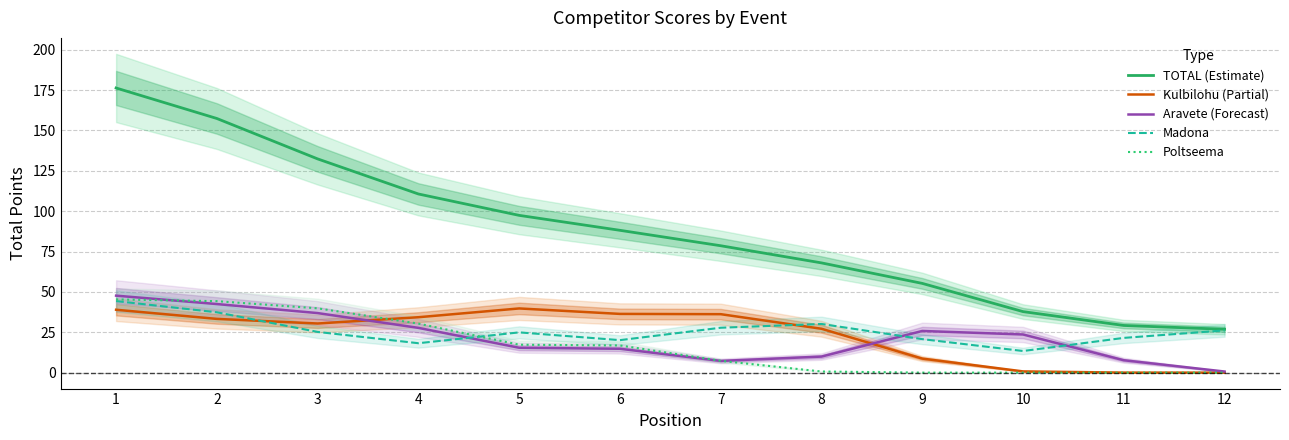

What is the sum of all TOTAL (Estimate) values?

1058.0